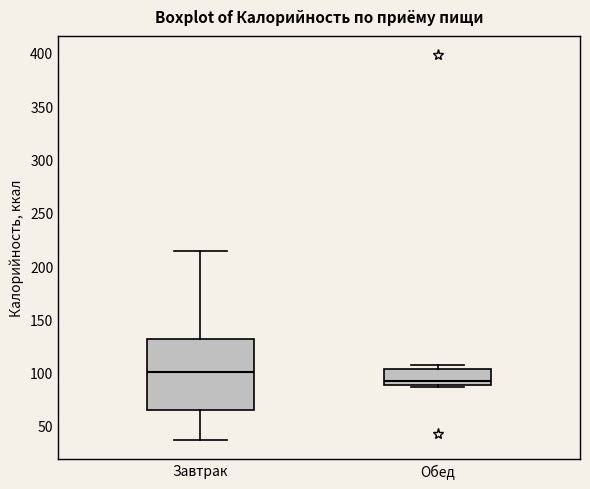

Where does the upper whisker of the box for Завтрак end on the y-axis? The values are not printed on the chart, so give them approximately, as read against the axis.

215